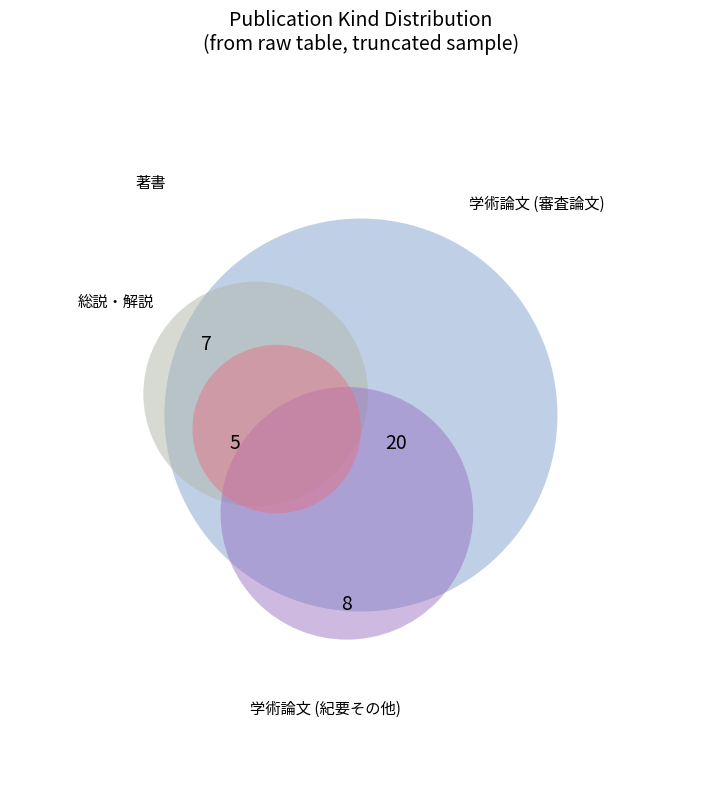

To the nearest percent, what is the average slice percentage?

25%